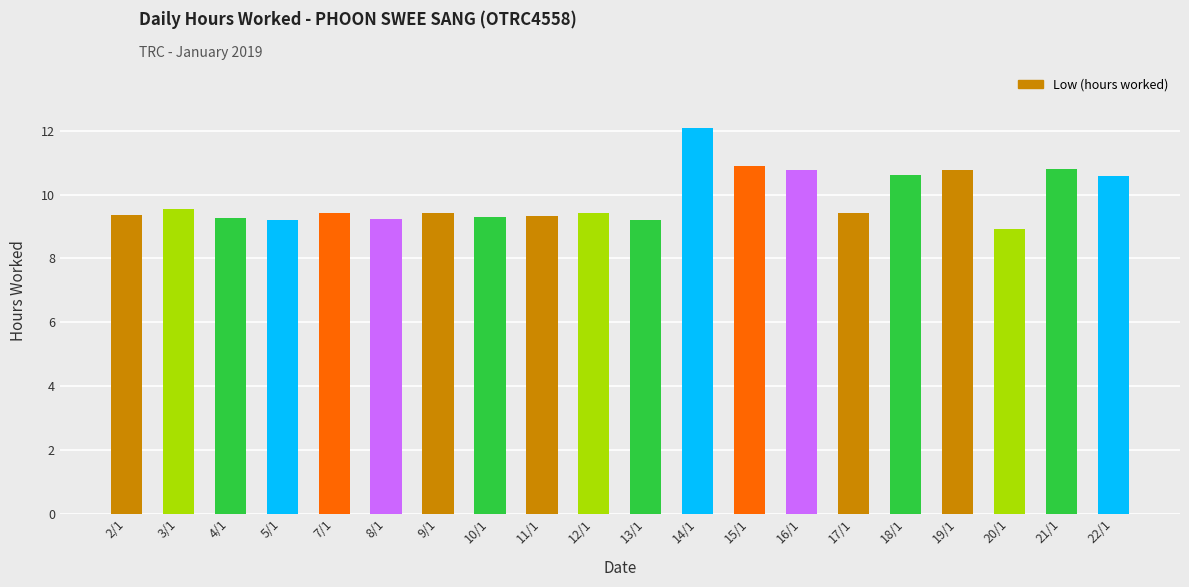

At which category does the chart reach its minimum across all series?

20/1